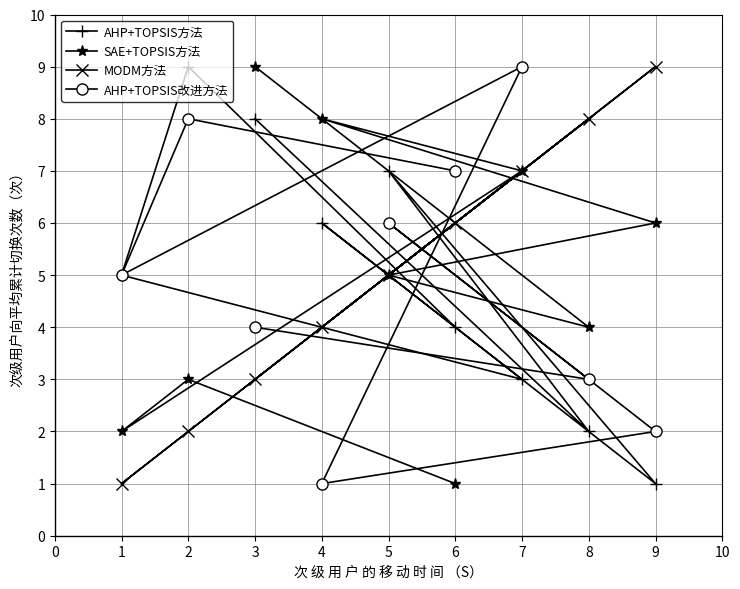

Rank the categories by AHP+TOPSIS方法 value from highest to lowest.

2, 3, 5, 4, 1, 6, 7, 8, 9